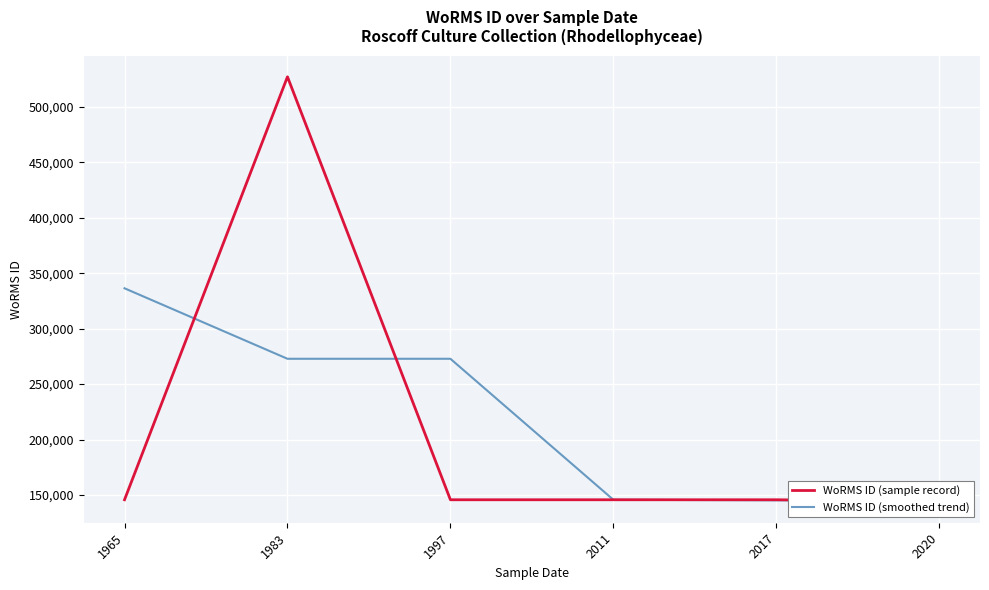

What is the lowest value of the WoRMS ID (smoothed trend) series?

145009